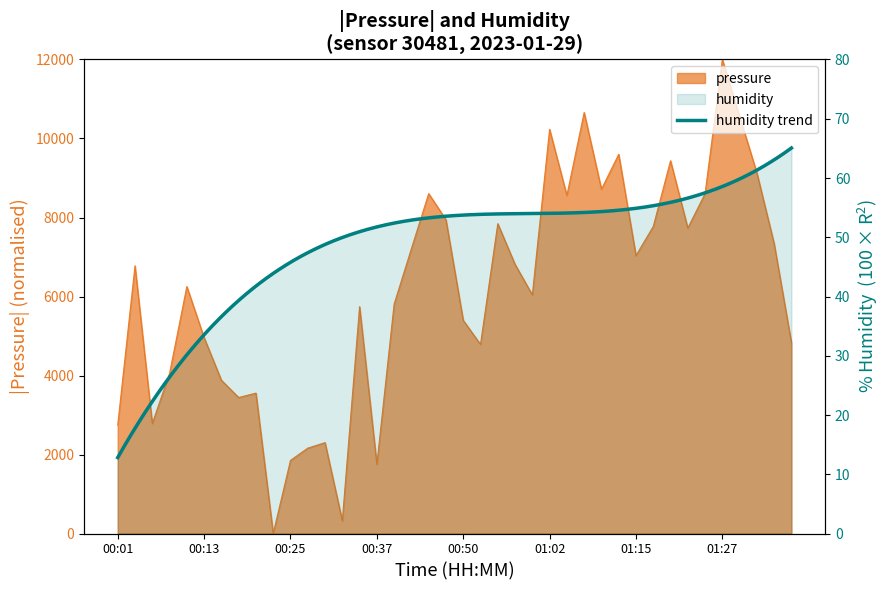

The chart shows a value of 9436.8 at 01:20. True or false?

True